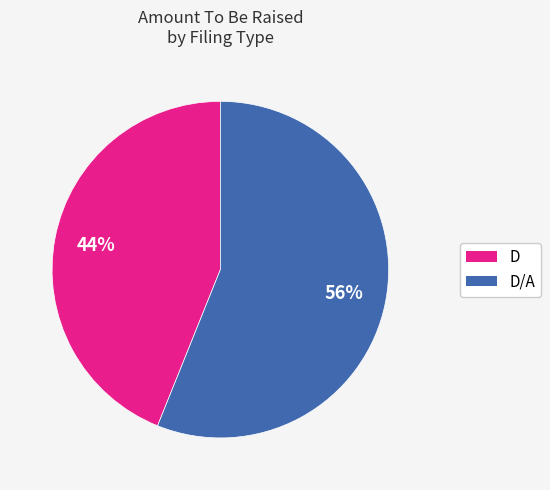

How many segments does this pie chart have?

2